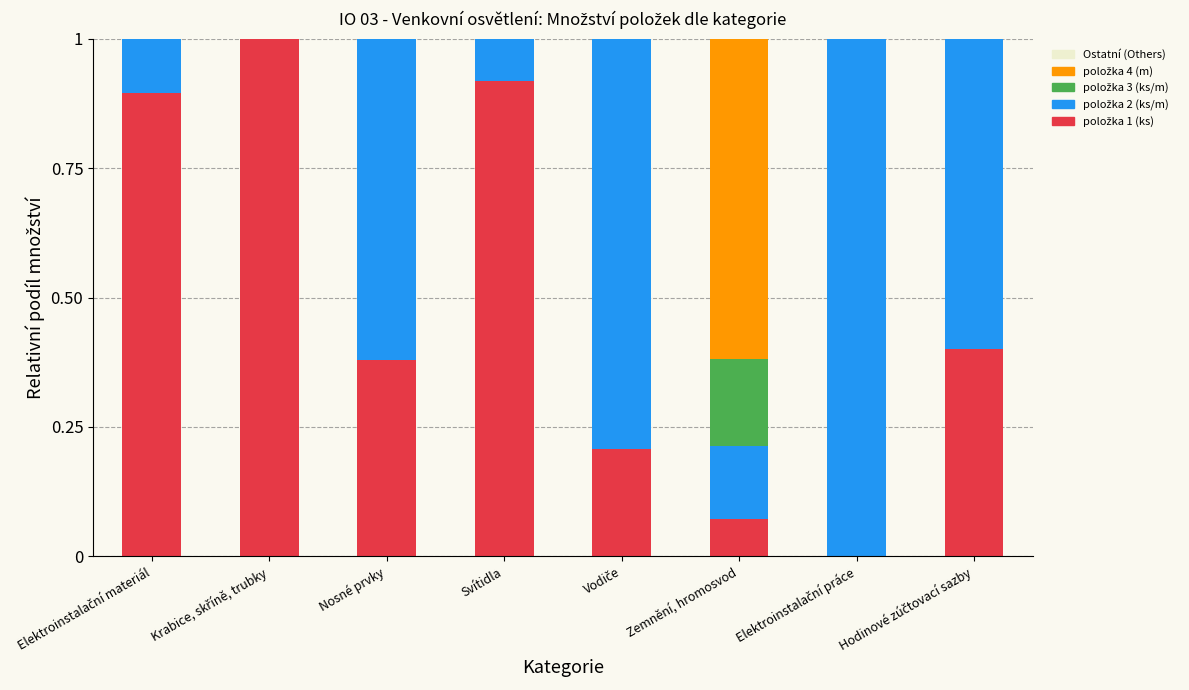

What is the total value across all series at Nosné prvky?

1.0